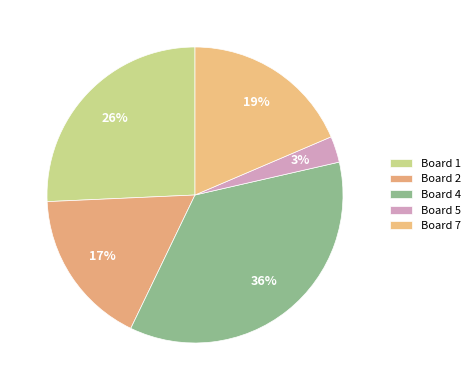

How many segments does this pie chart have?

5